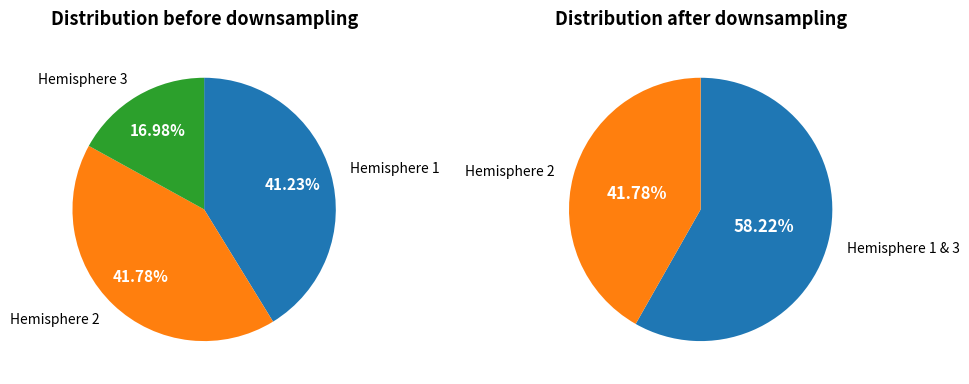

Is Hemisphere 2 the majority of the pie?

No